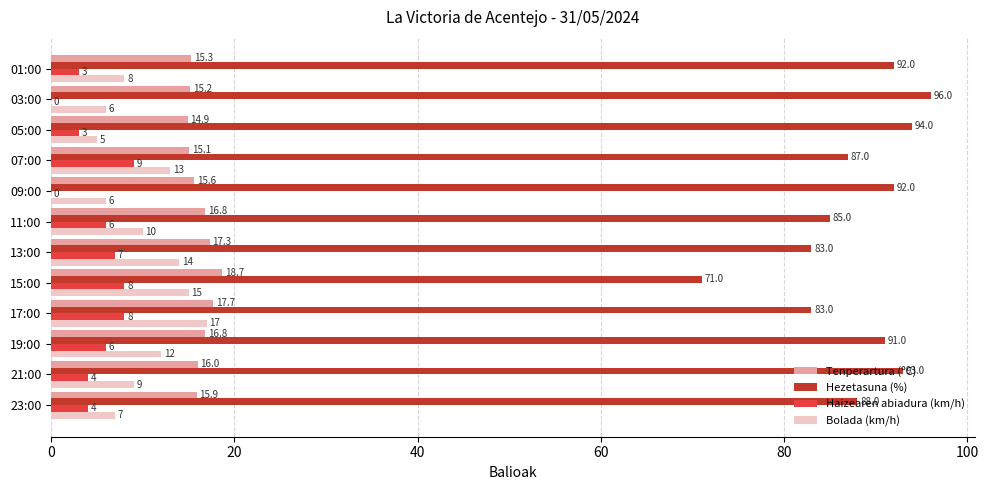

Between 13:00 and 05:00, which series saw the biggest shift?

Hezetasuna (%)